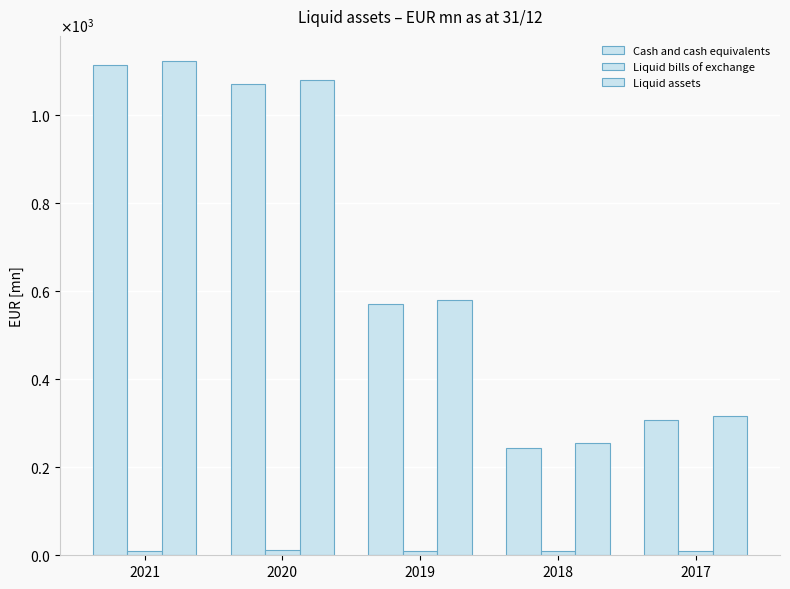

Reading left to right, list all the values displayed in this chart.

Cash and cash equivalents: 2021=1113.3	2020=1070.0	2019=571.5	2018=243.9	2017=306.5
Liquid bills of exchange: 2021=10.8	2020=11.1	2019=9.5	2018=10.5	2017=9.4
Liquid assets: 2021=1124.1	2020=1081.1	2019=581.0	2018=254.4	2017=315.8